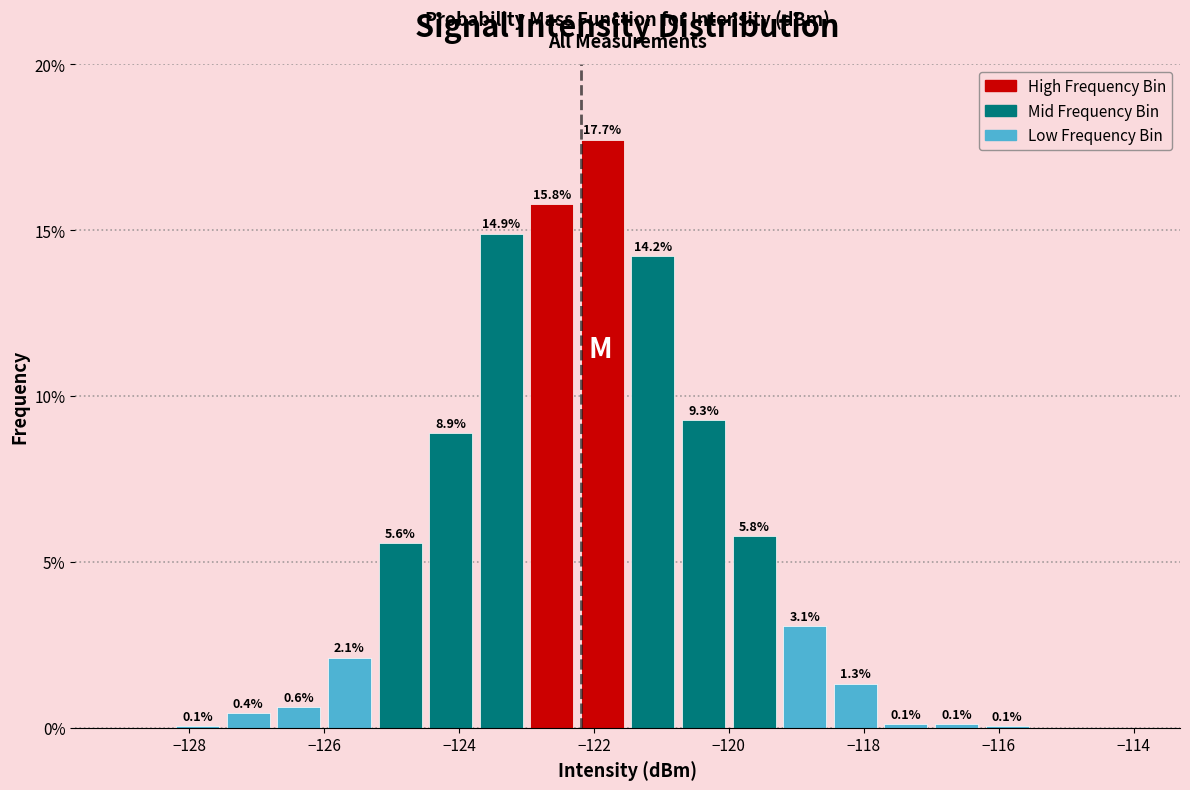

Read against the x-axis, roughly where is the centre of the tallest bar?

-121.8